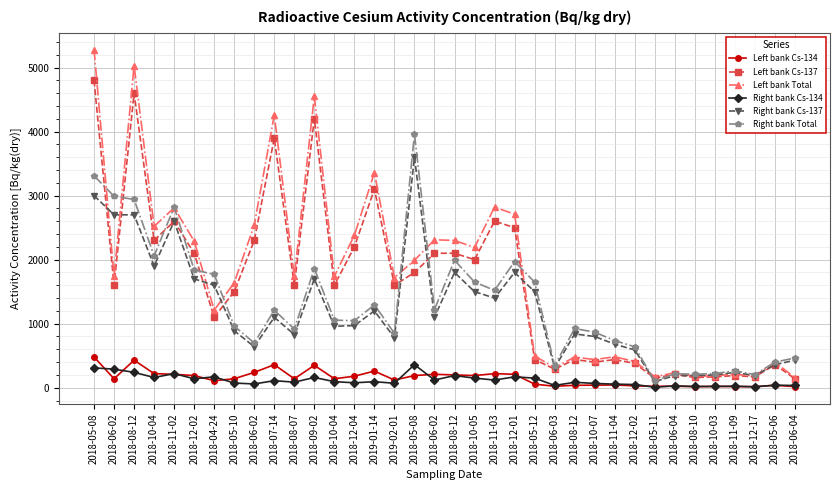

What are all the series names shown in the legend?

Left bank Cs-134, Left bank Cs-137, Left bank Total, Right bank Cs-134, Right bank Cs-137, Right bank Total